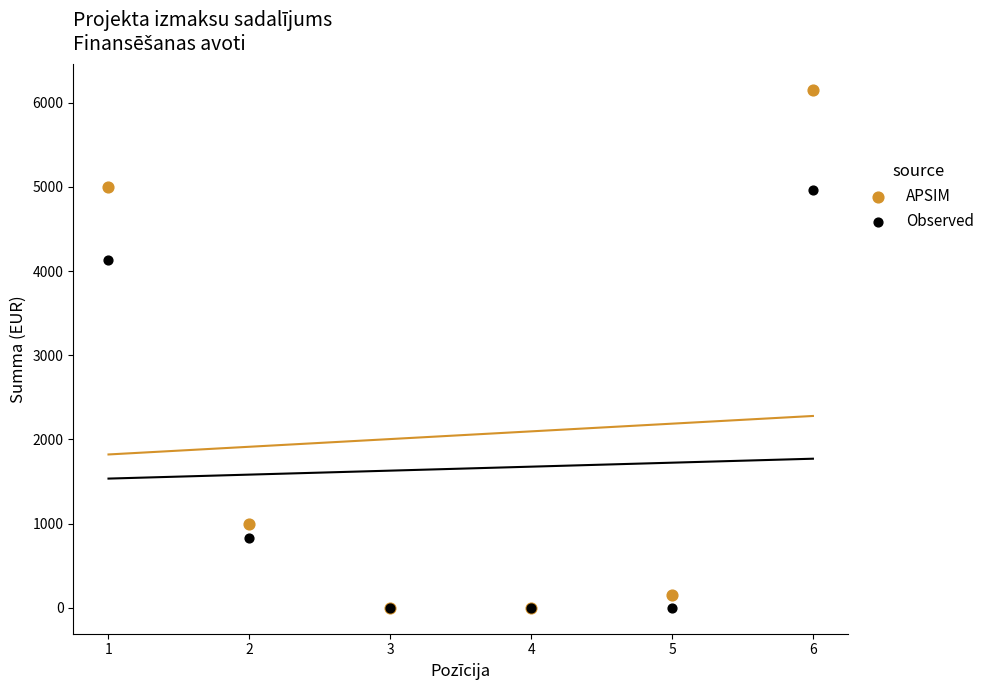

In the Observed series, what Y value is closest to 2479?

826.5